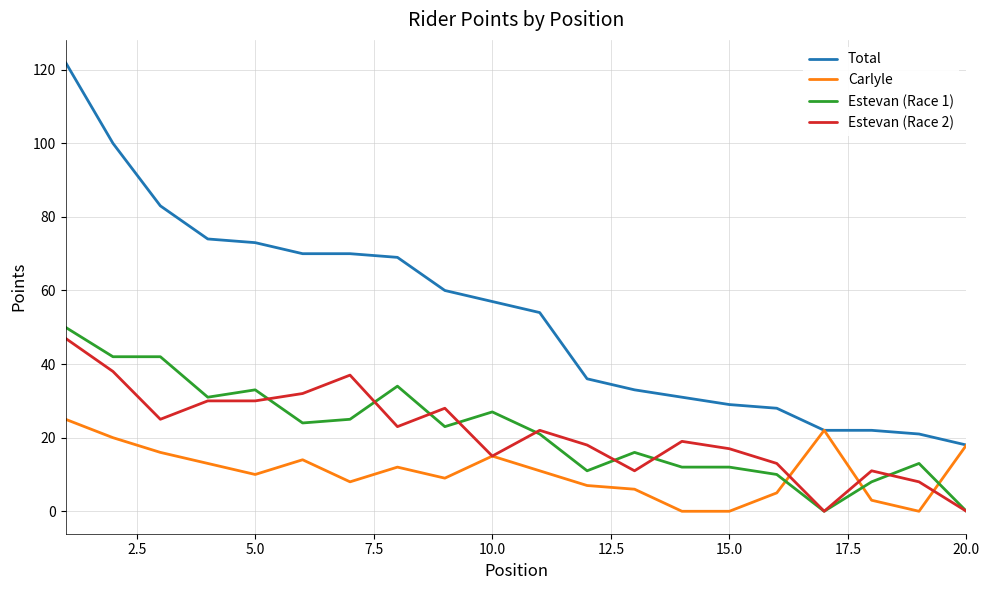

Which series has the largest range (max minus min)?

Total